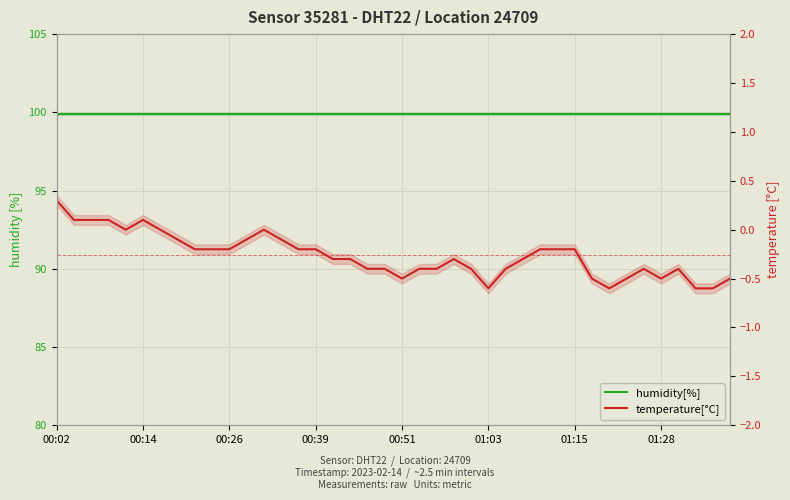

Which series has the largest range (max minus min)?

temperature[°C]